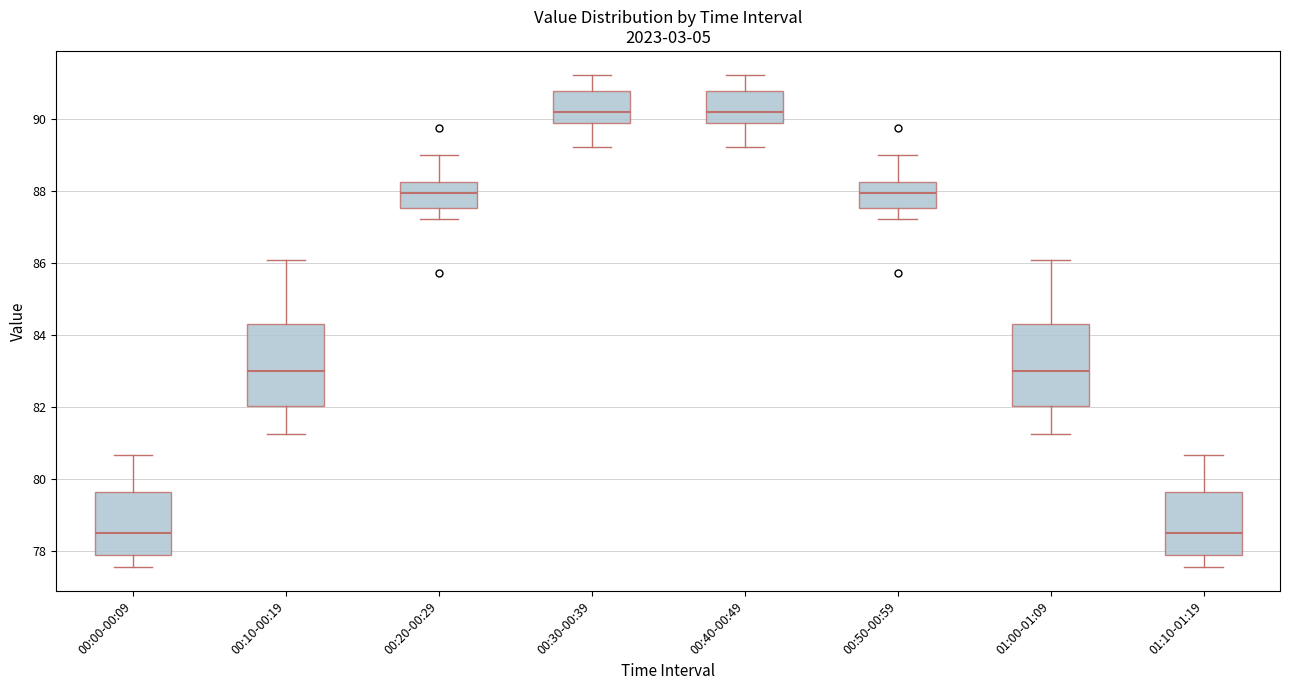

Where is the lower edge of the box for 00:10-00:19 on the y-axis? The values are not printed on the chart, so give them approximately, as read against the axis.

82.0